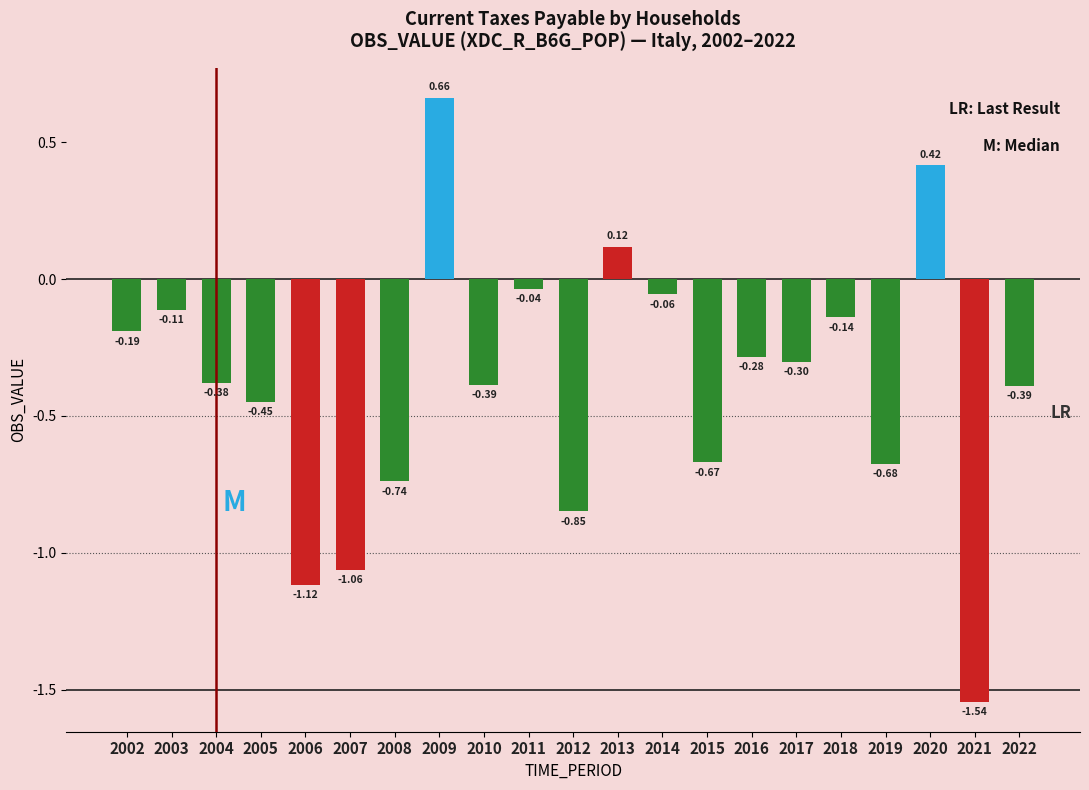

What is the difference between the values at 2013 and 2008?

0.9